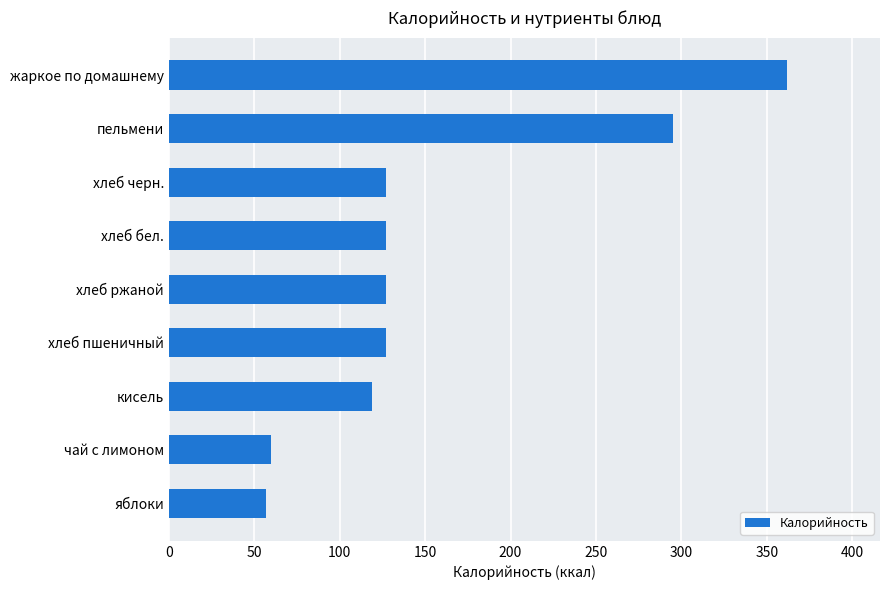

What is the change in value from яблоки to кисель?

+62